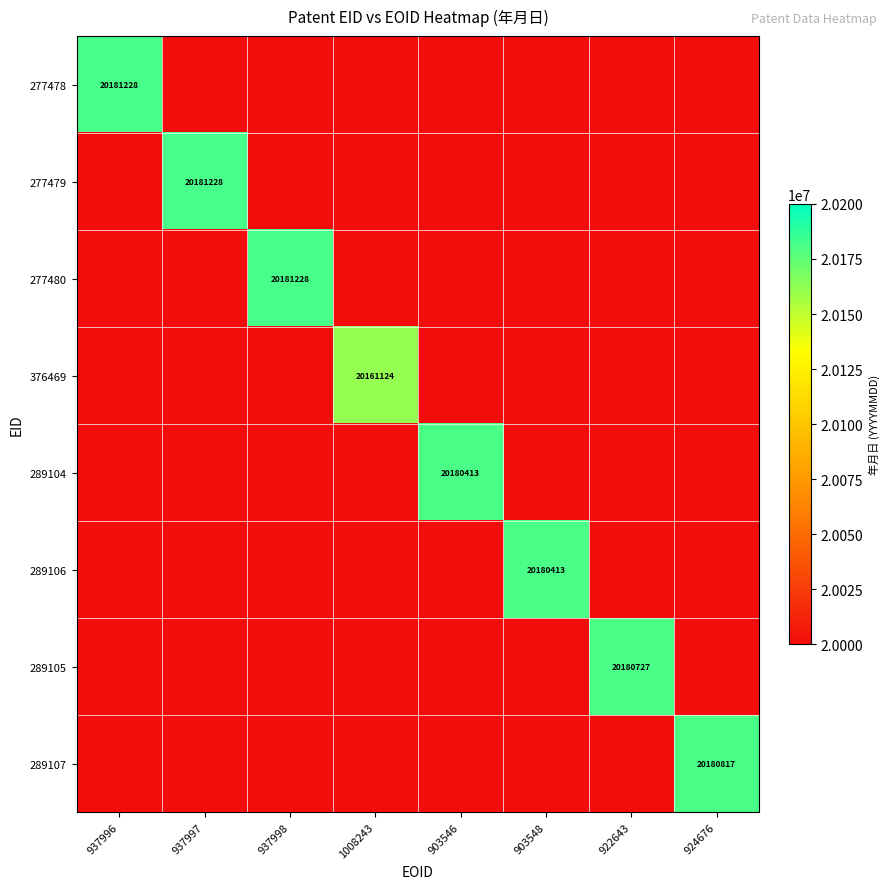

Is it true that 289106 equals 20180413 at 903548?

True